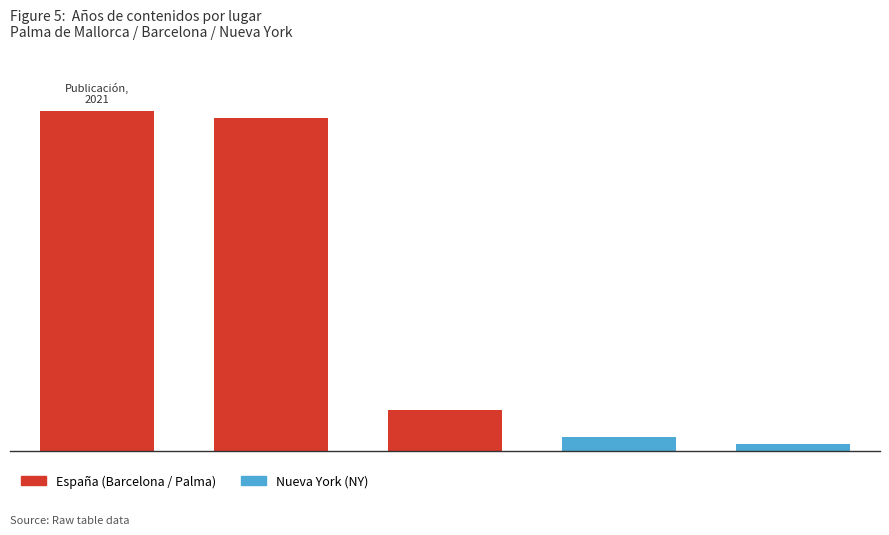

What is the average value?

22